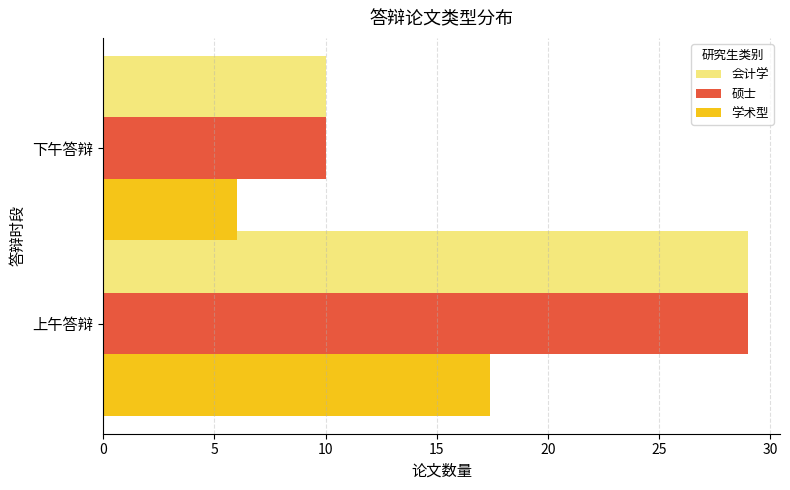

What is the total value across all series at 上午答辩?

75.4